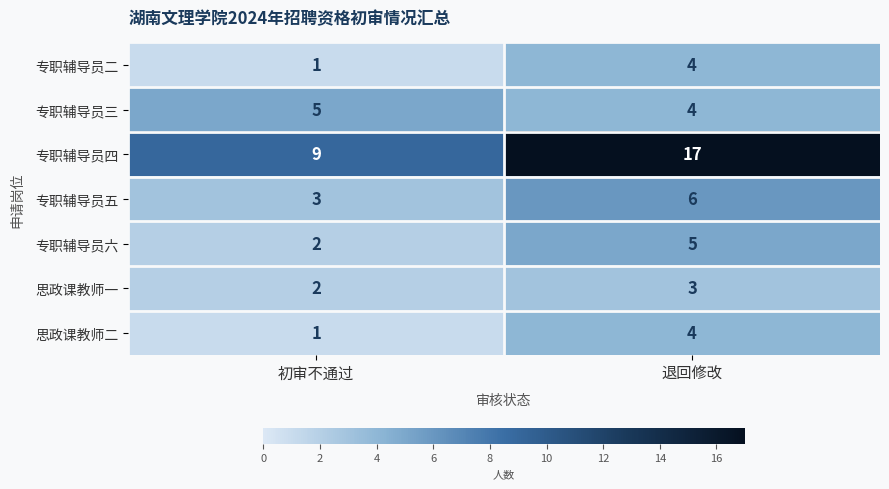

True or false: 专职辅导员四 has a value of 12 at 初审不通过.

False